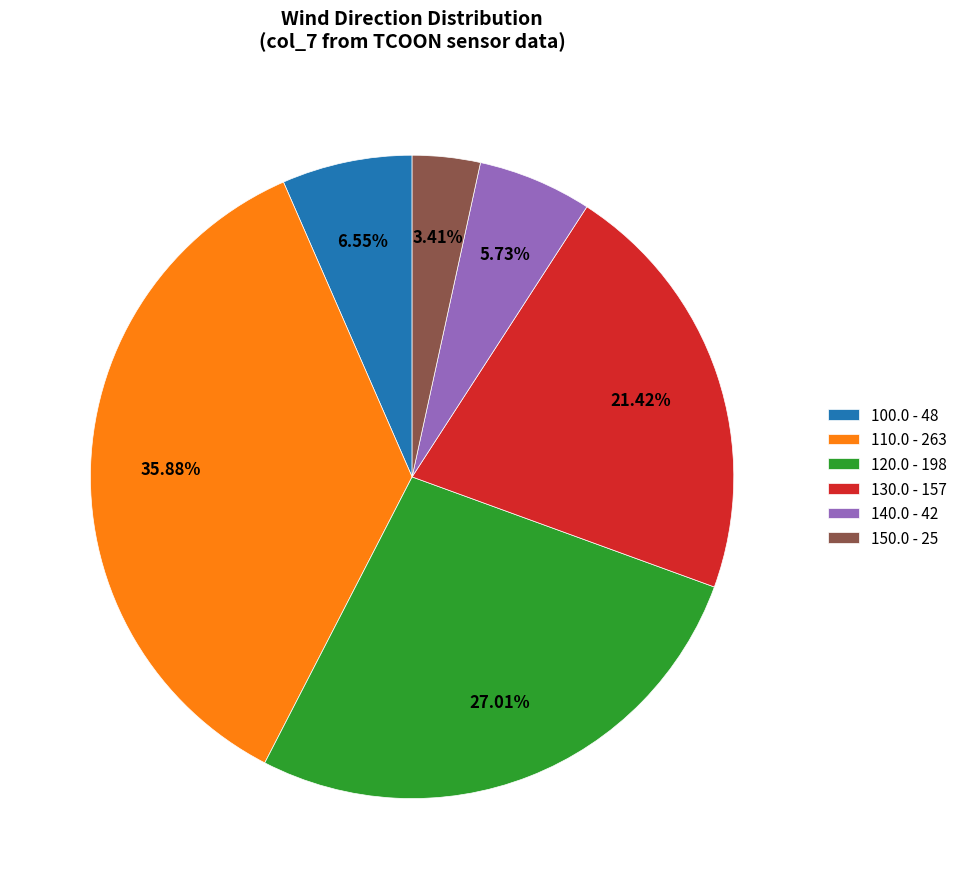

Do 100.0 - 48 and 110.0 - 263 together represent more than half of the pie?

No